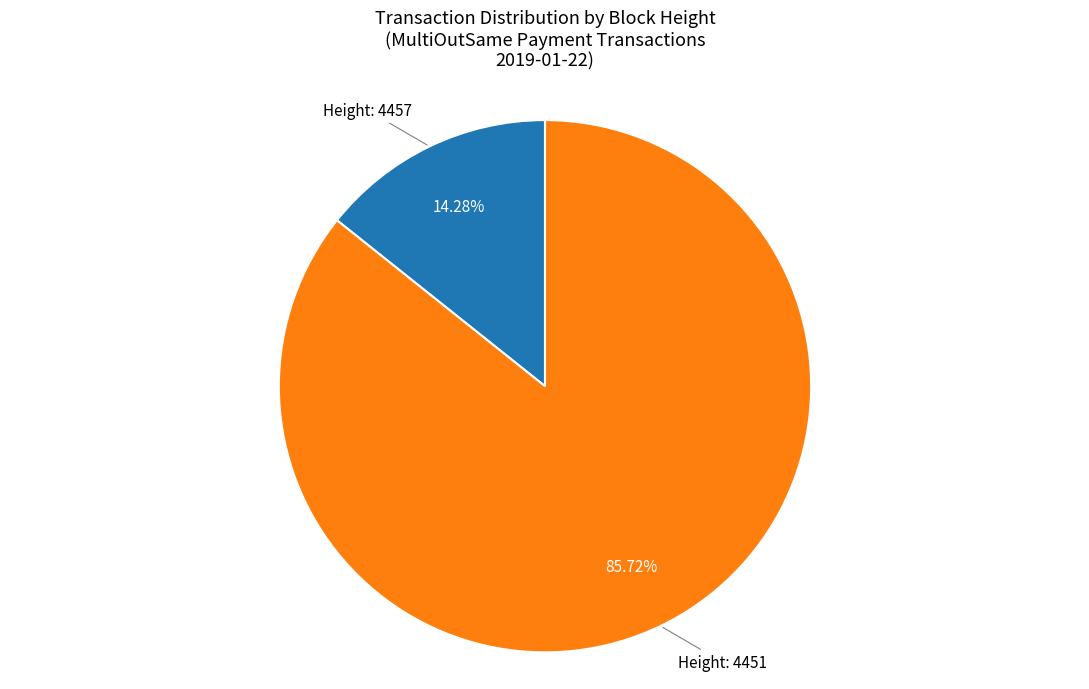

How many segments does this pie chart have?

2